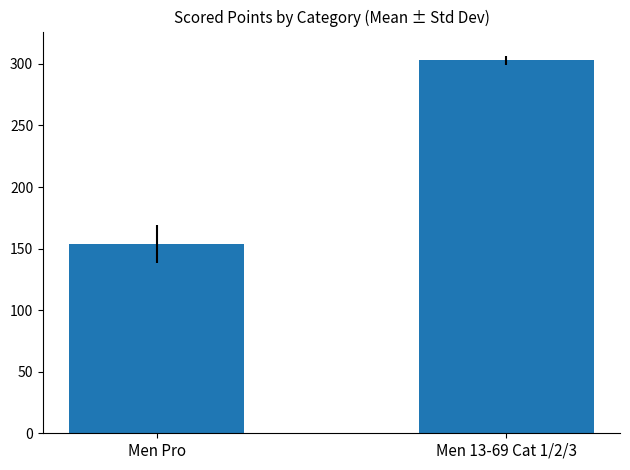

What is the difference between the maximum and minimum values?

149.7